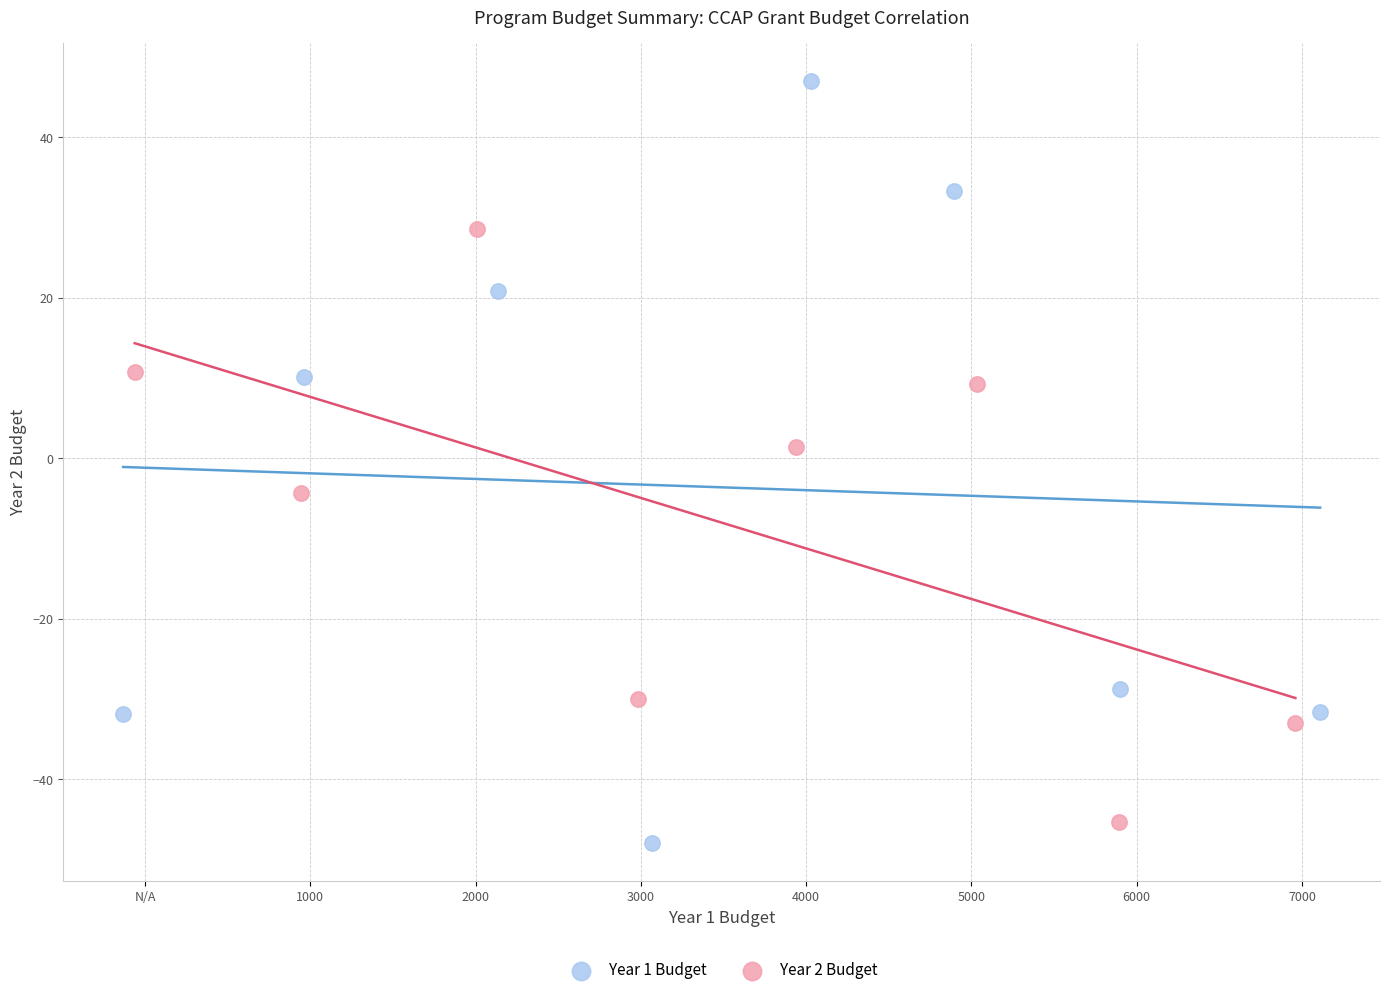

Which series reaches the minimum Y coordinate?

Year 1 Budget